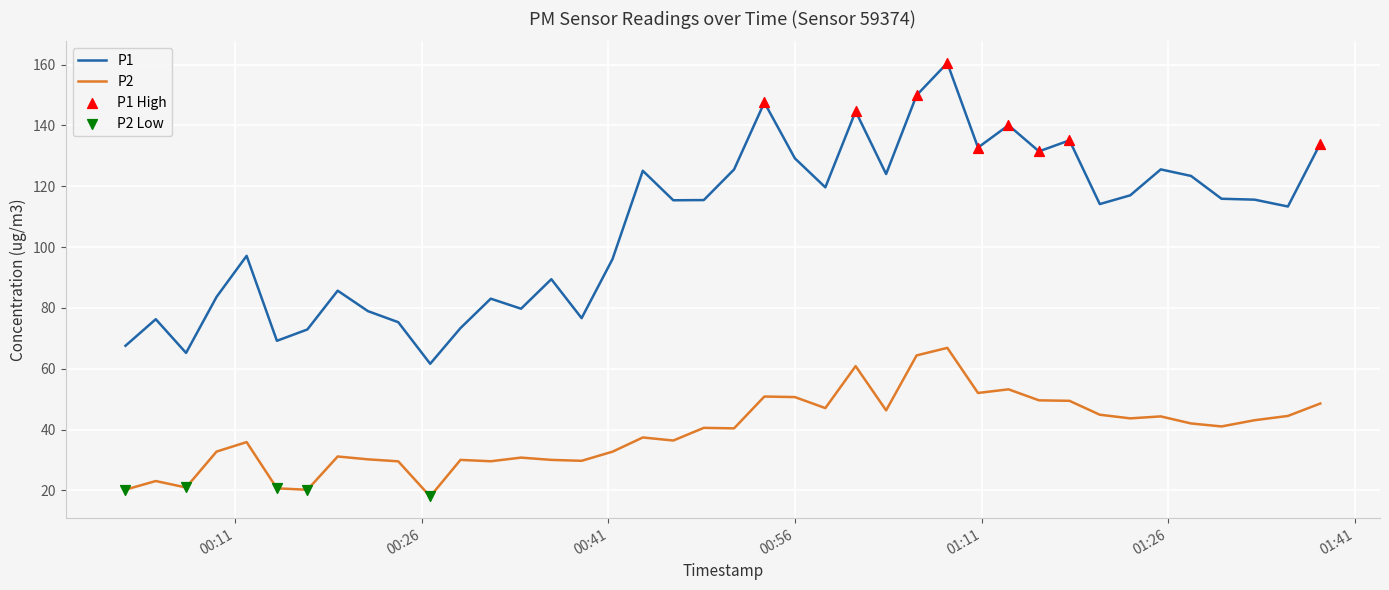

List the series in order of their overall mean, highest first.

P1, P2